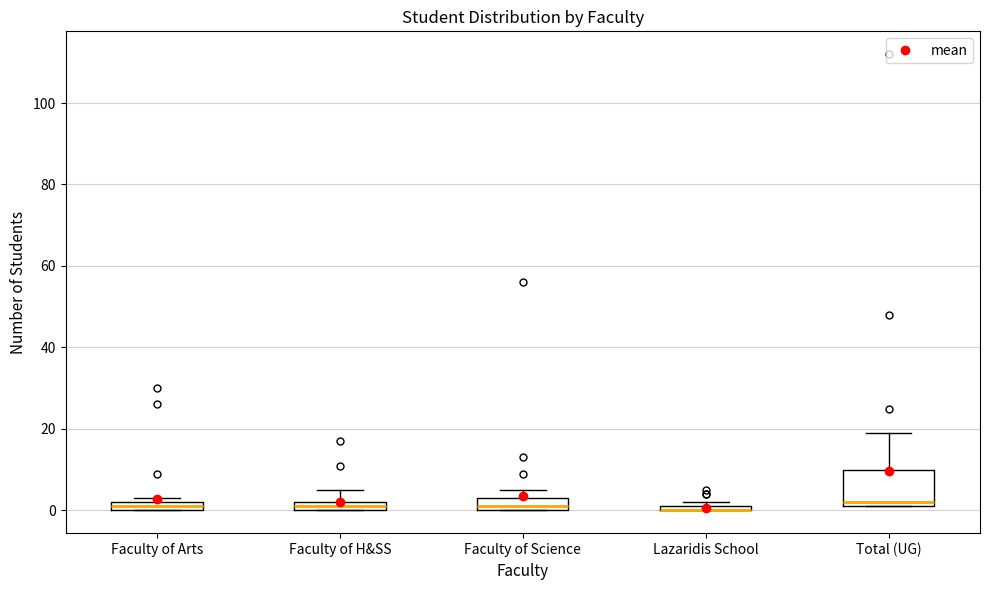

Where is the lower edge of the box for Faculty of Arts on the y-axis? The values are not printed on the chart, so give them approximately, as read against the axis.

0